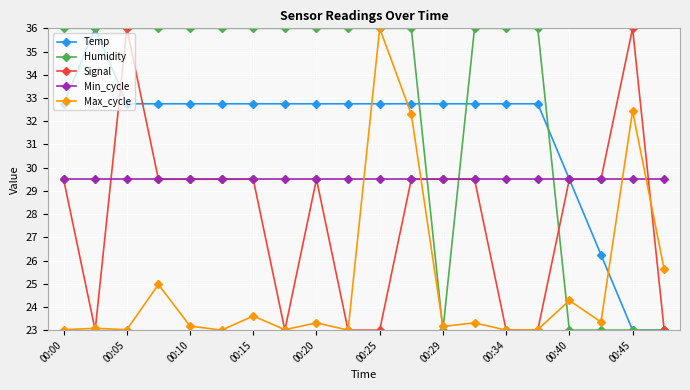

What is the average value of the Min_cycle series?

29.5